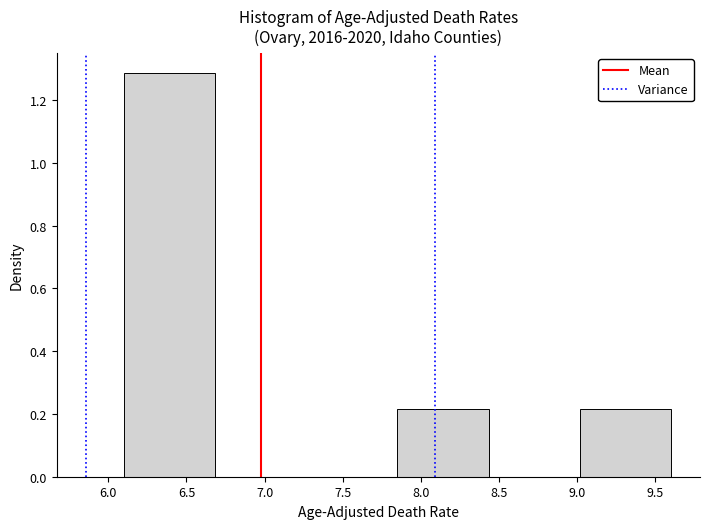

Reading left to right, list every bar in this chart as the range it spans on the x-axis followed by its height. Neither the bar edges nor the heights are printed on the chart, so give them approximately, as read against the axes.

6.10 to 6.70: 1.28
6.70 to 7.25: 0
7.25 to 7.85: 0
7.85 to 8.45: 0.22
8.45 to 9.00: 0
9.00 to 9.60: 0.22